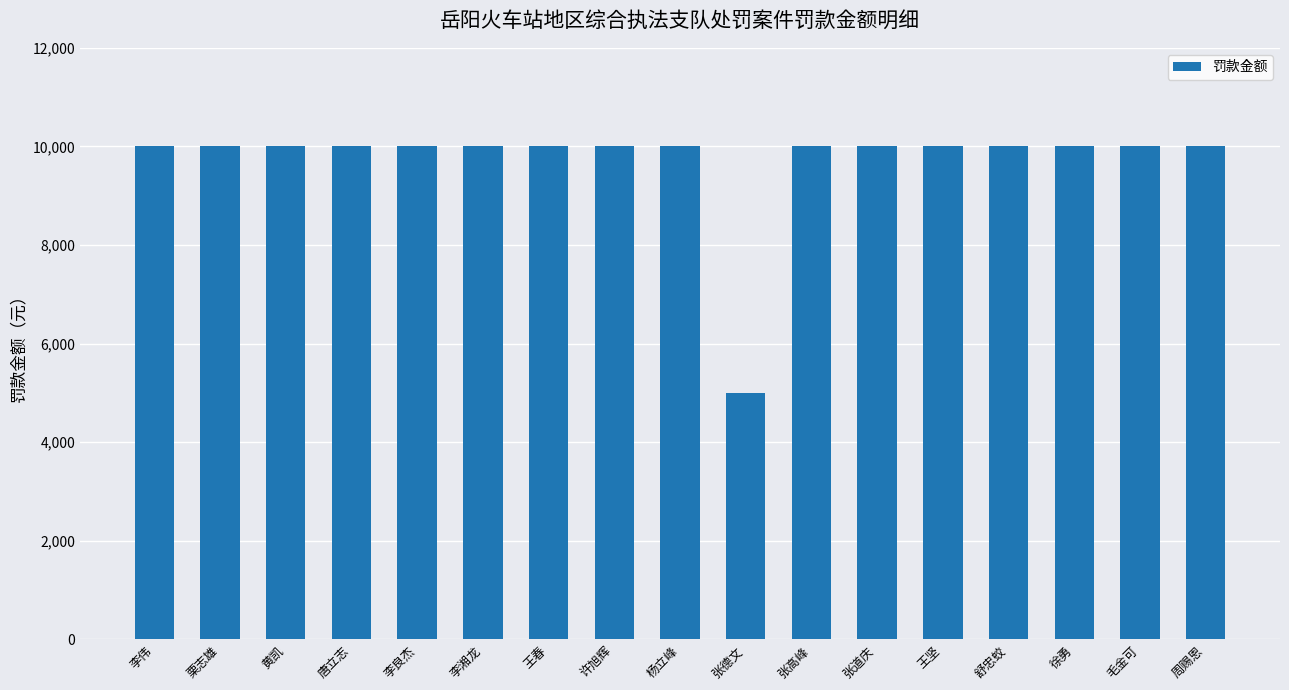

What is the approximate value at 李良杰?

10000